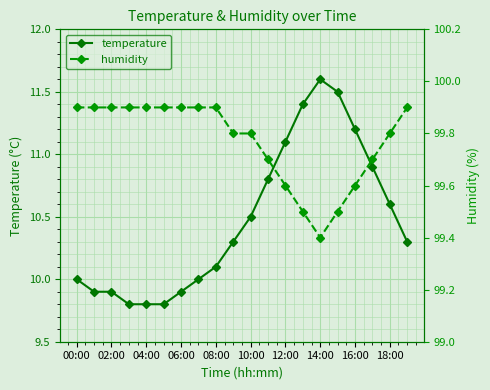

Where is temperature nearest to the value 10?

00:00